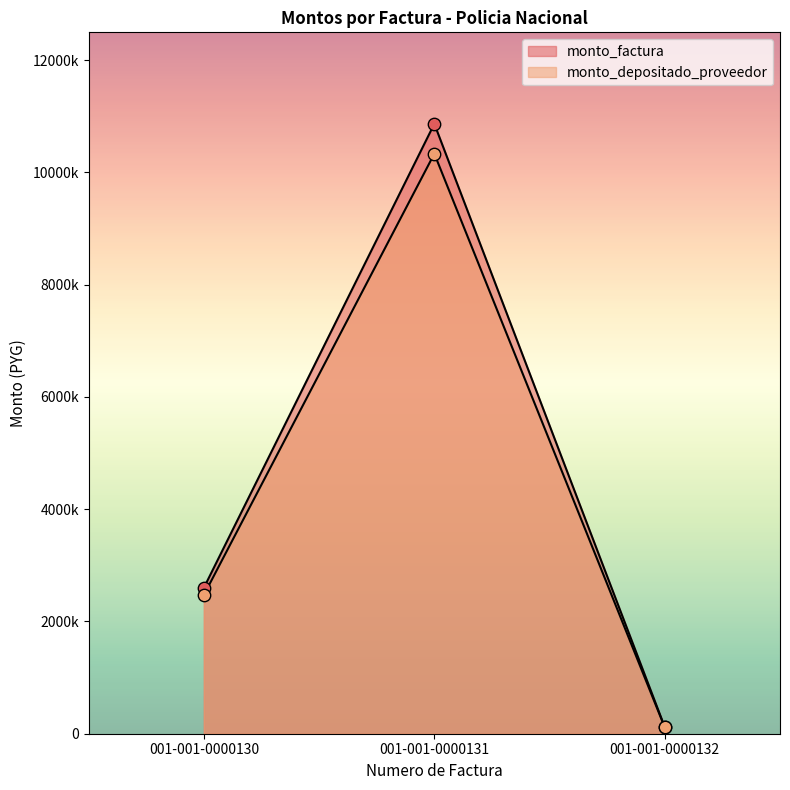

At how many categories does at least one series exceed 798985?

2